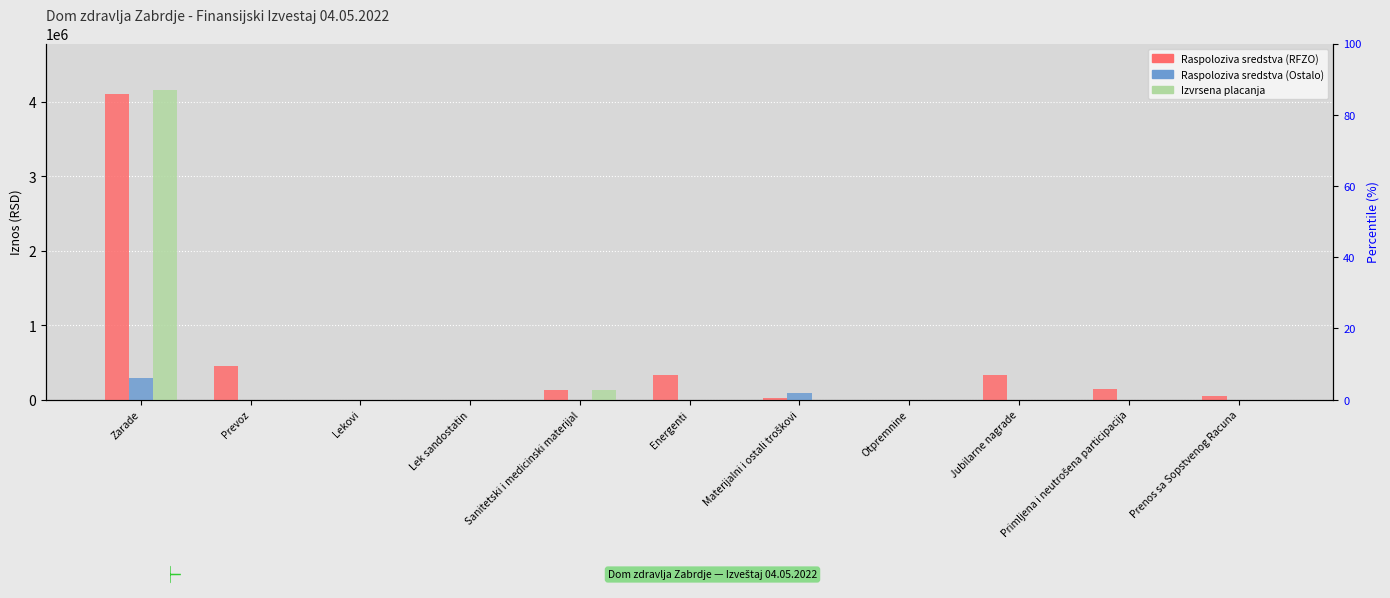

What is the difference between the second highest and second lowest values in the Raspoloziva sredstva (Ostalo) series?

91722.8